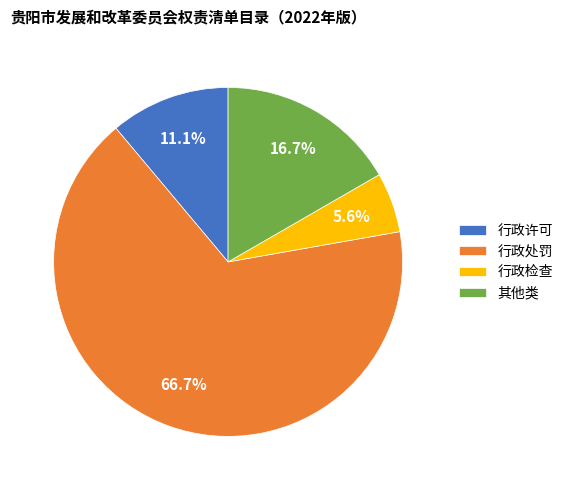

Is it true that 行政处罚 is 76% of the pie?

False